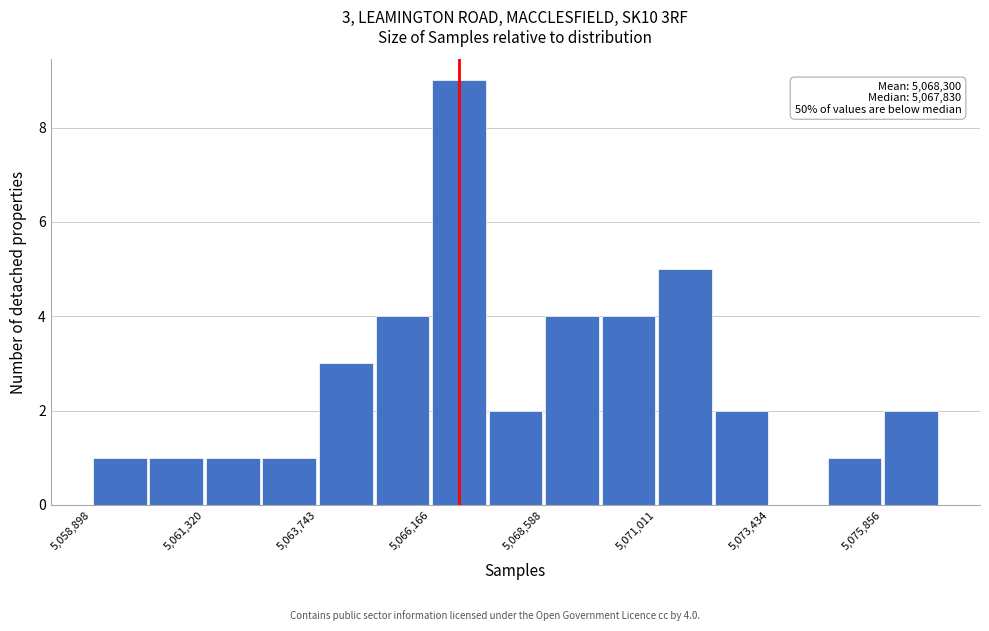

Around what value on the x-axis is the tallest bar? Give the approximate position of its centre, as read against the axis.

5067000